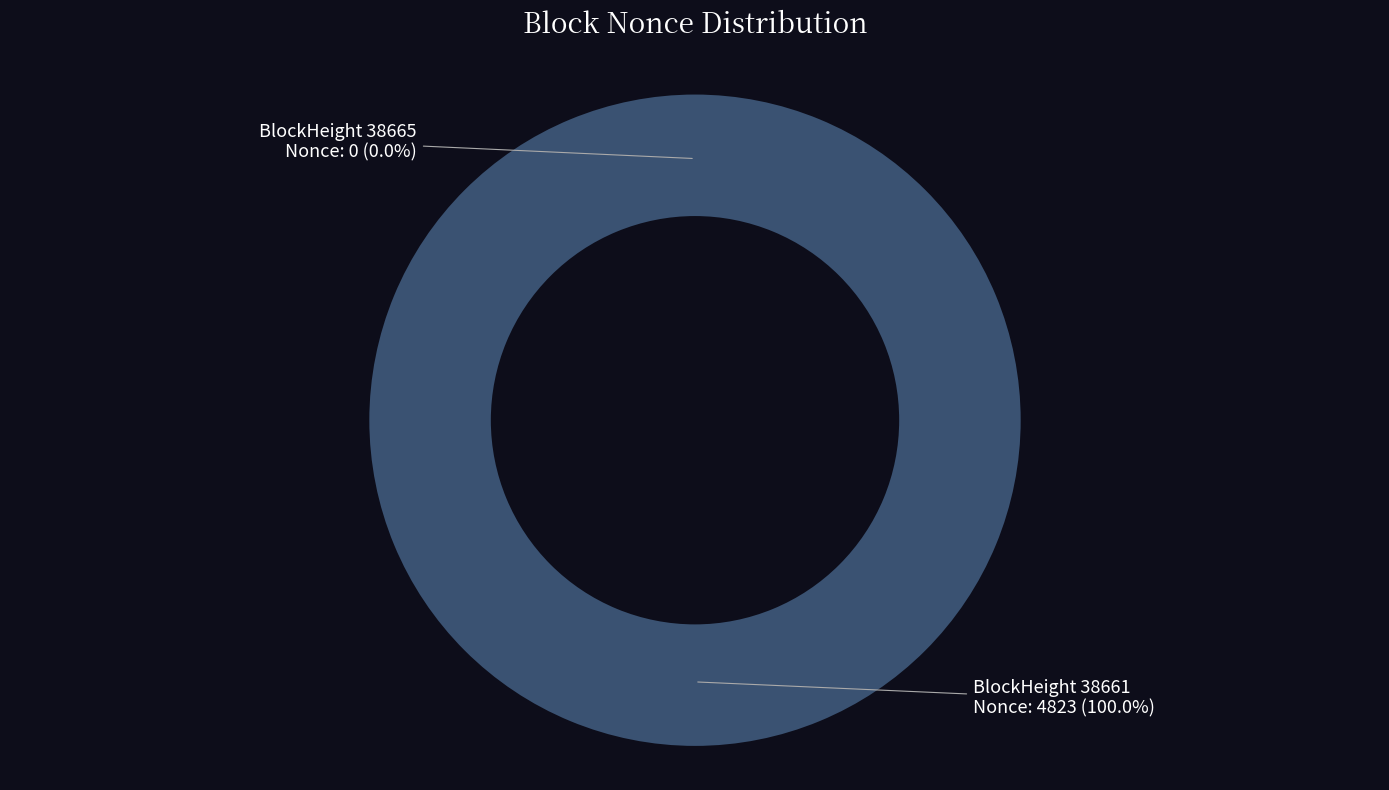

How much of the chart is everything except 38665?

100.0%